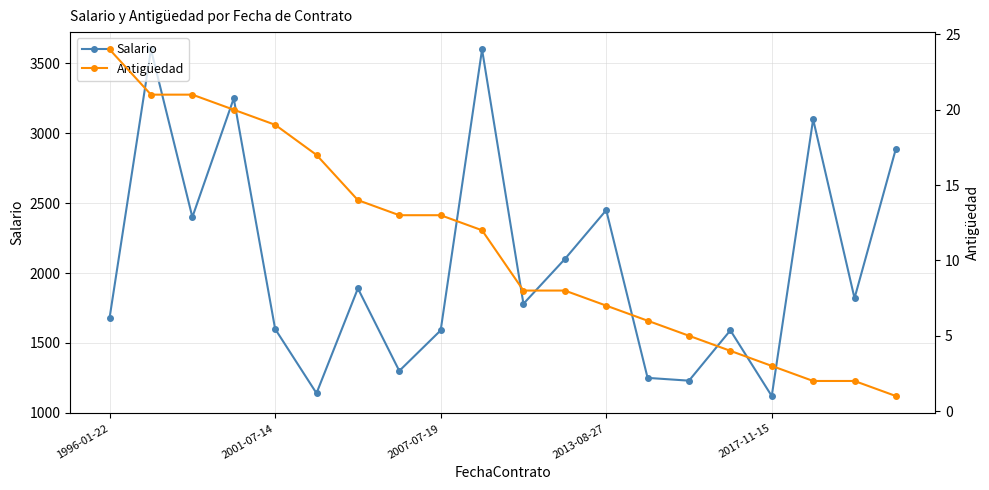

What is the lowest value of the Salario series?

1120